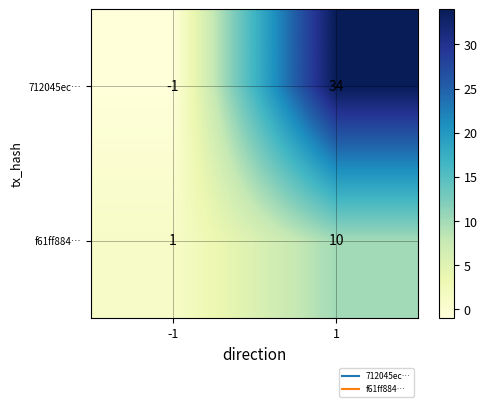

What is the sum of all 712045ec… values?

33